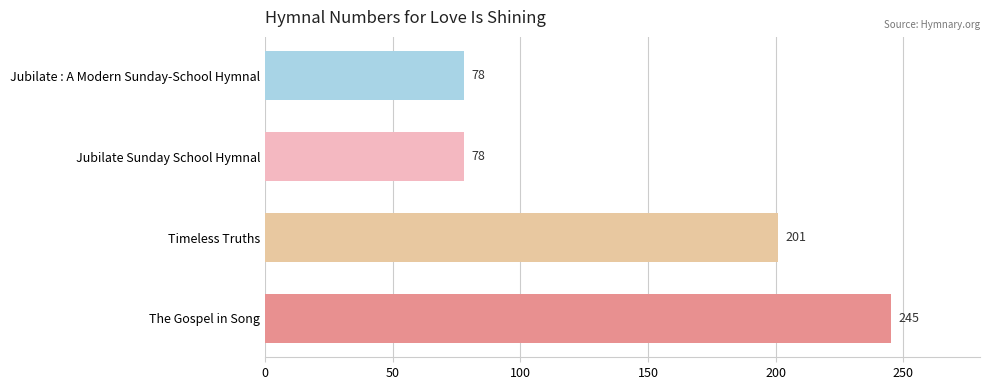

What is the ratio of the value at The Gospel in Song to the value at Timeless Truths?

1.2